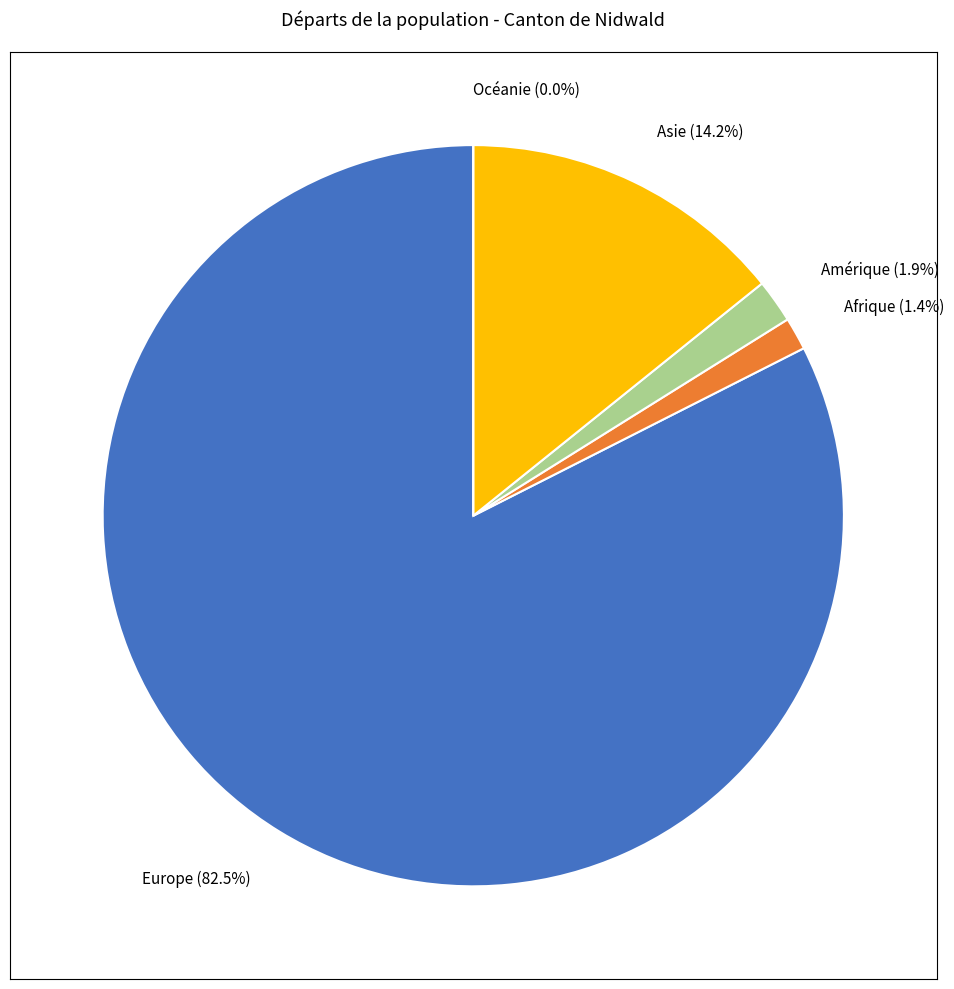

What percentage is the Europe slice, to the nearest percent?

82%